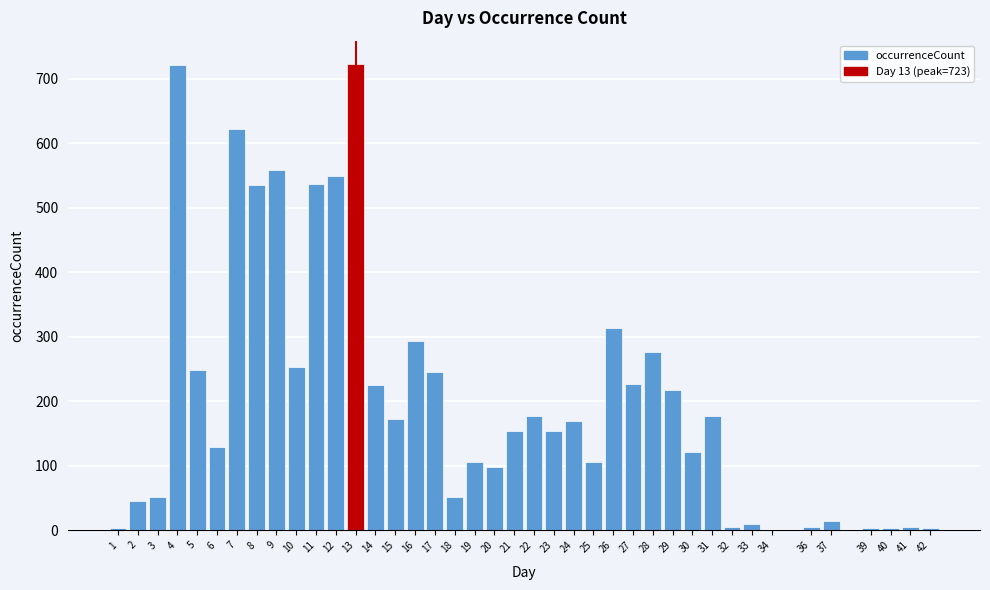

What is the sum of all values?

8314